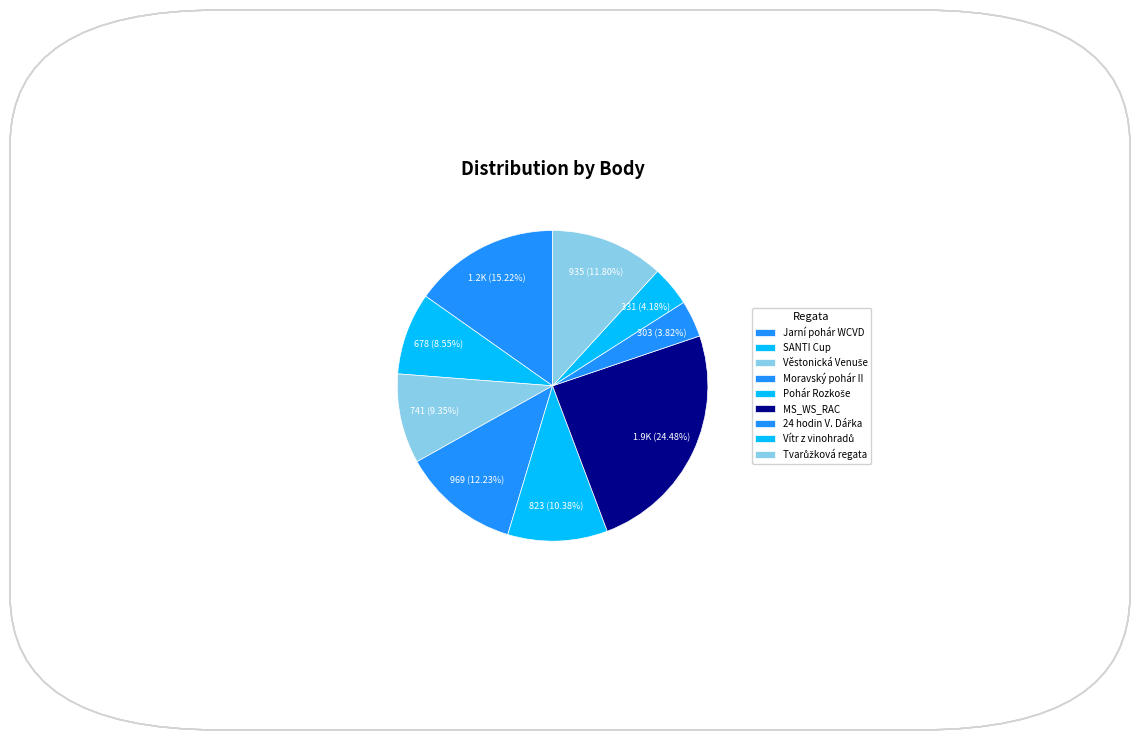

What is the largest slice in the pie chart?

MS_WS_RAC